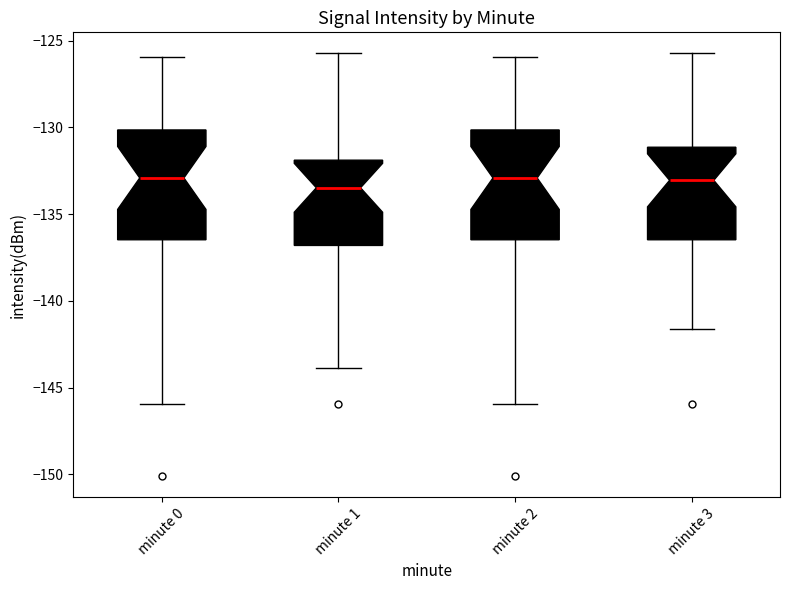

Reading left to right, read every box against the y-axis: the position of its median line, the range the box covers, and the ends of its whiskers. The values are not printed on the chart, so give them approximately, as read against the axis.

minute 0: median -133.0, box -136.5 to -130.0, whiskers -146.0 to -126.0
minute 1: median -133.5, box -137.0 to -132.0, whiskers -144.0 to -125.5
minute 2: median -133.0, box -136.5 to -130.0, whiskers -146.0 to -126.0
minute 3: median -133.0, box -136.5 to -131.0, whiskers -141.5 to -125.5